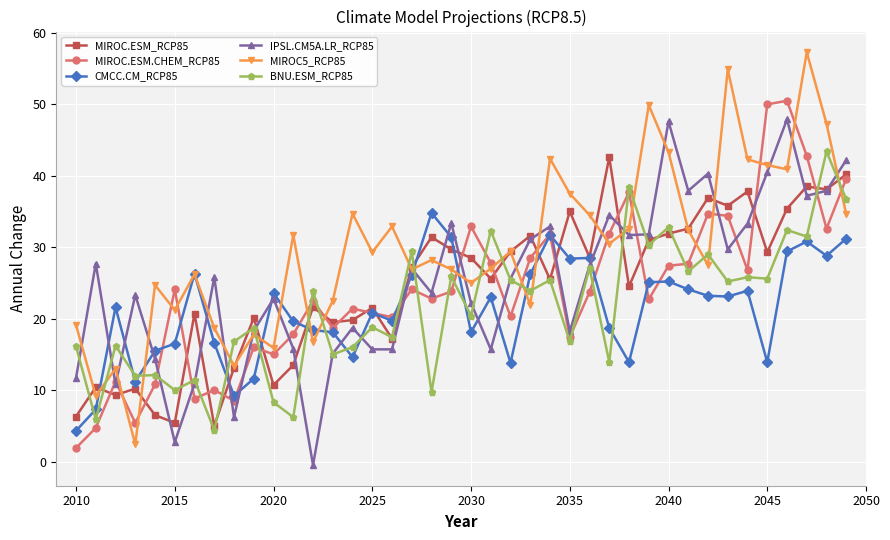

Which series has the widest spread of values?

MIROC5_RCP85